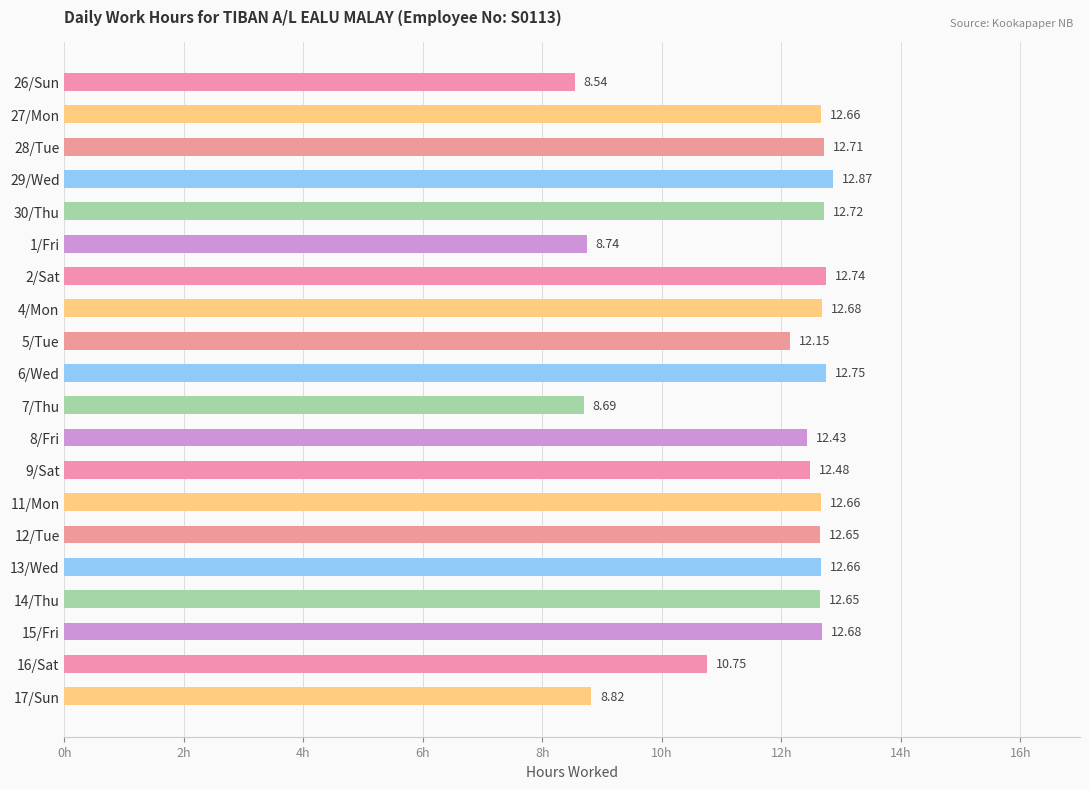

Which has a higher value, 27/Mon or 16/Sat?

27/Mon